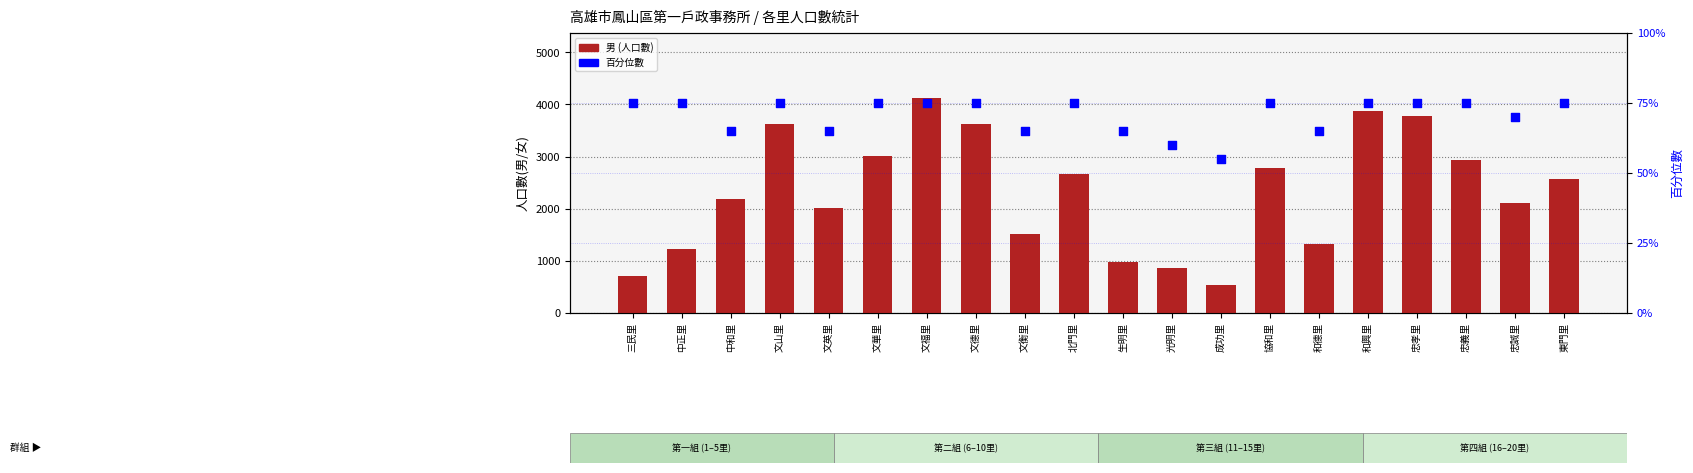

Which series has the largest total across all categories?

男 (人口數)